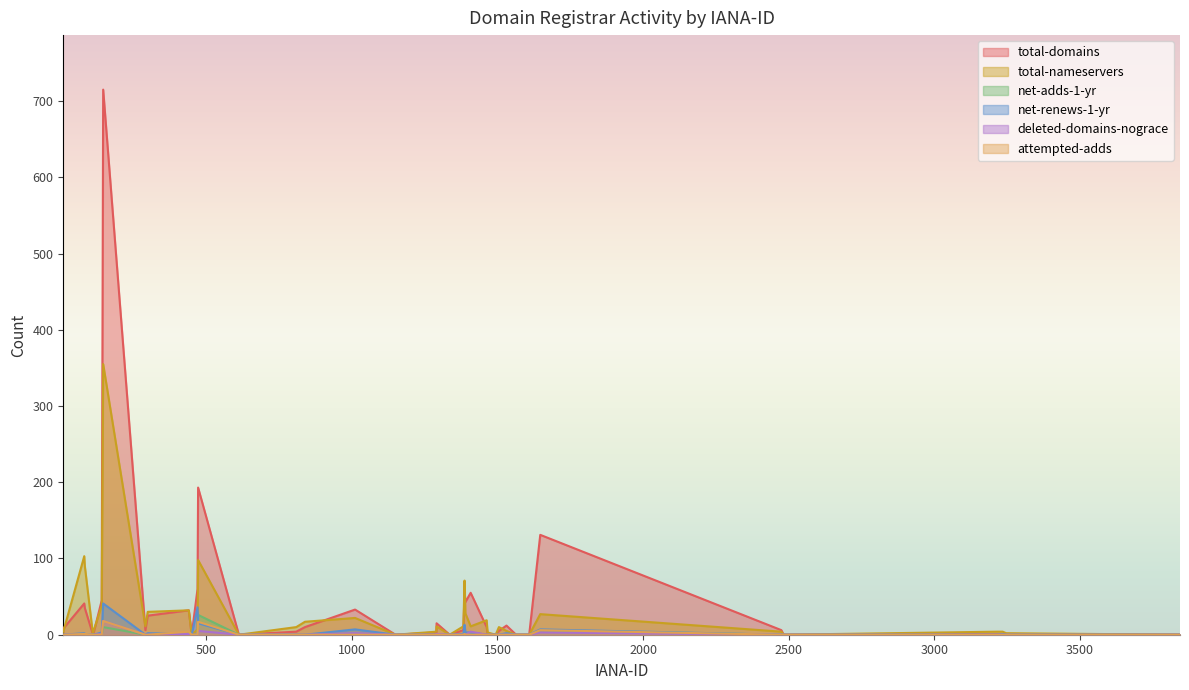

The total-domains series shows 0 at 1494. True or false?

True